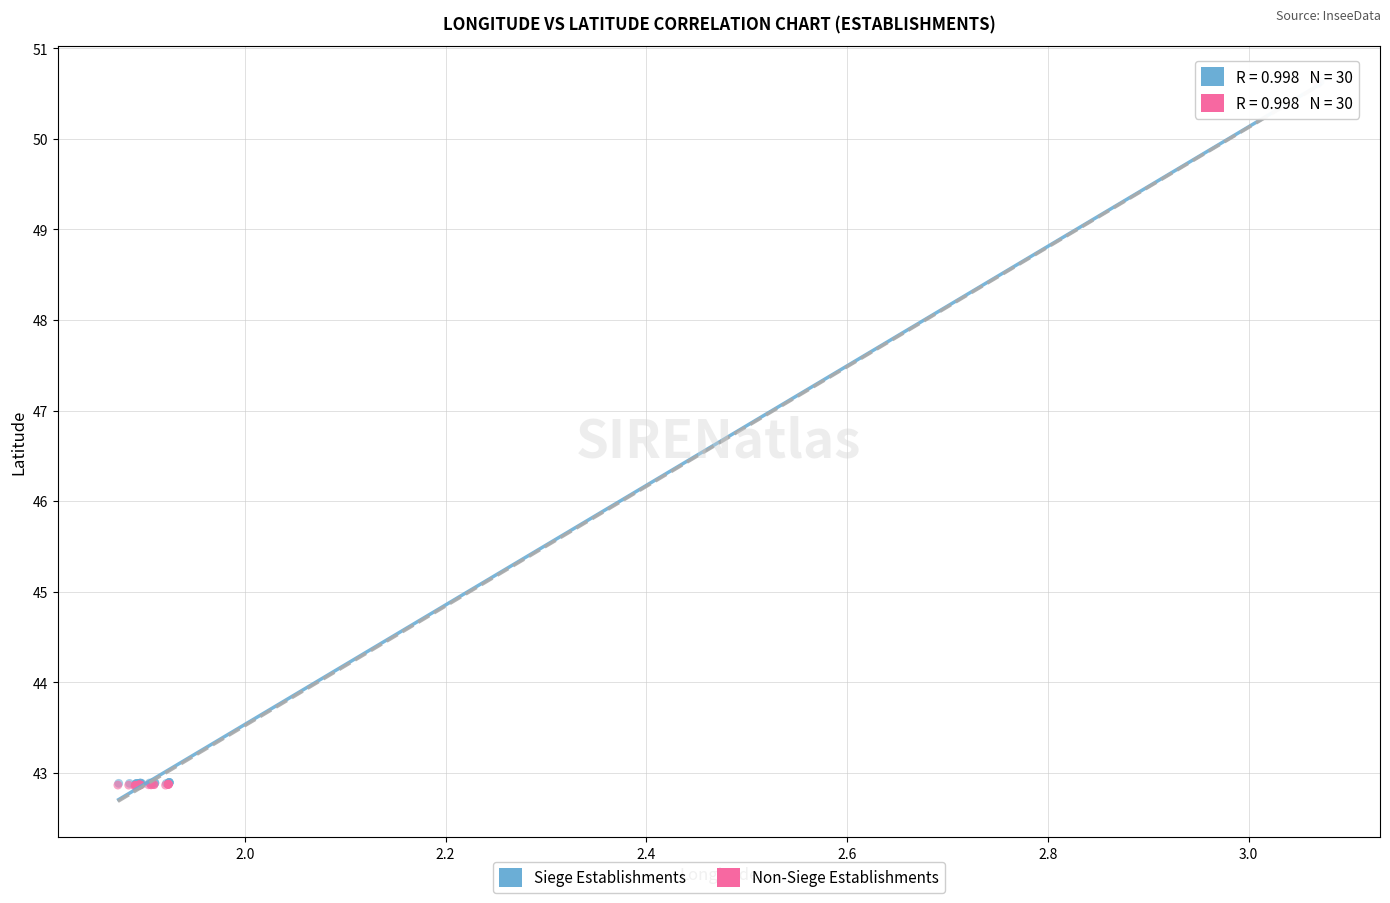

Which series has the largest Y range (max minus min)?

Siege Establishments